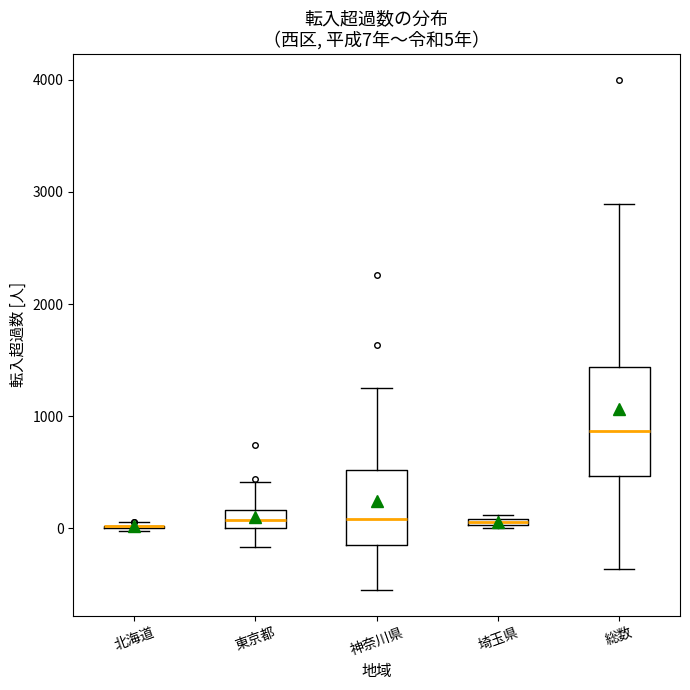

Which box is the tallest, from its lower edge to its upper edge?

総数